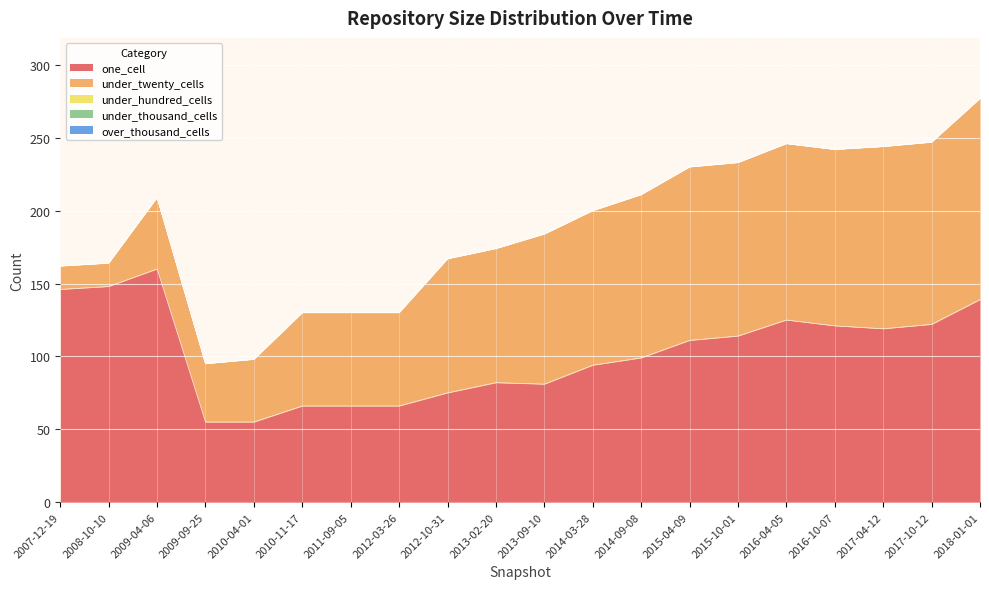

How many data points in one_cell are above 111?

9